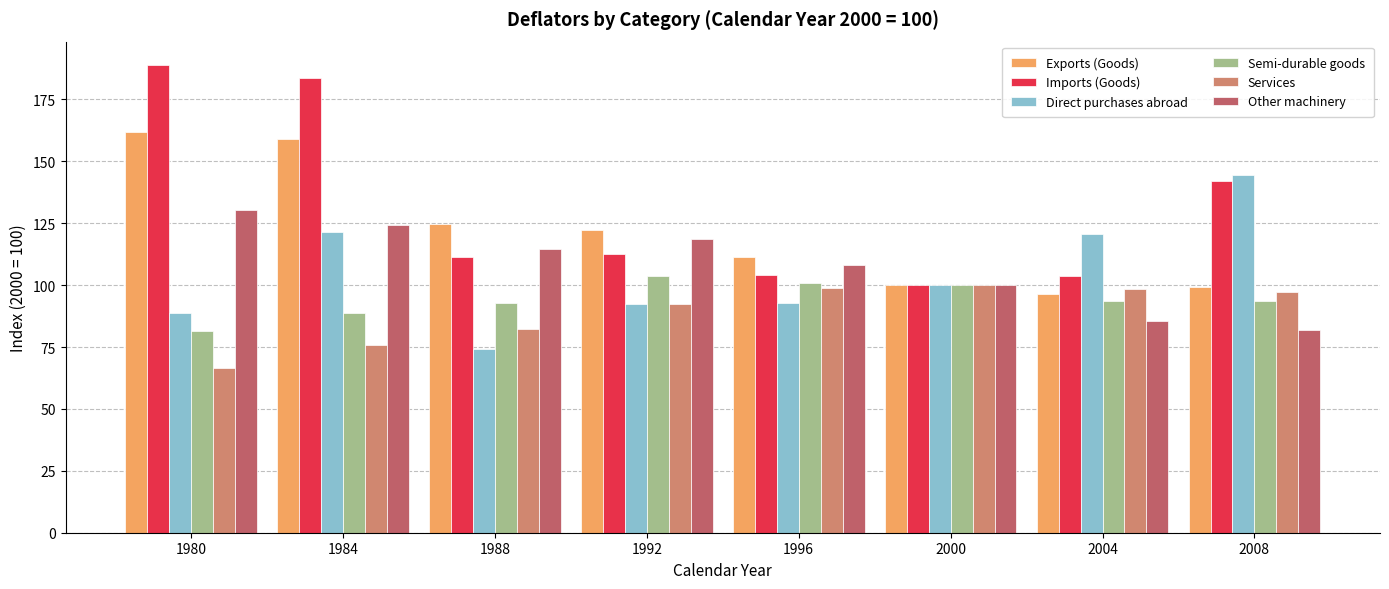

Which series has the largest range (max minus min)?

Imports (Goods)